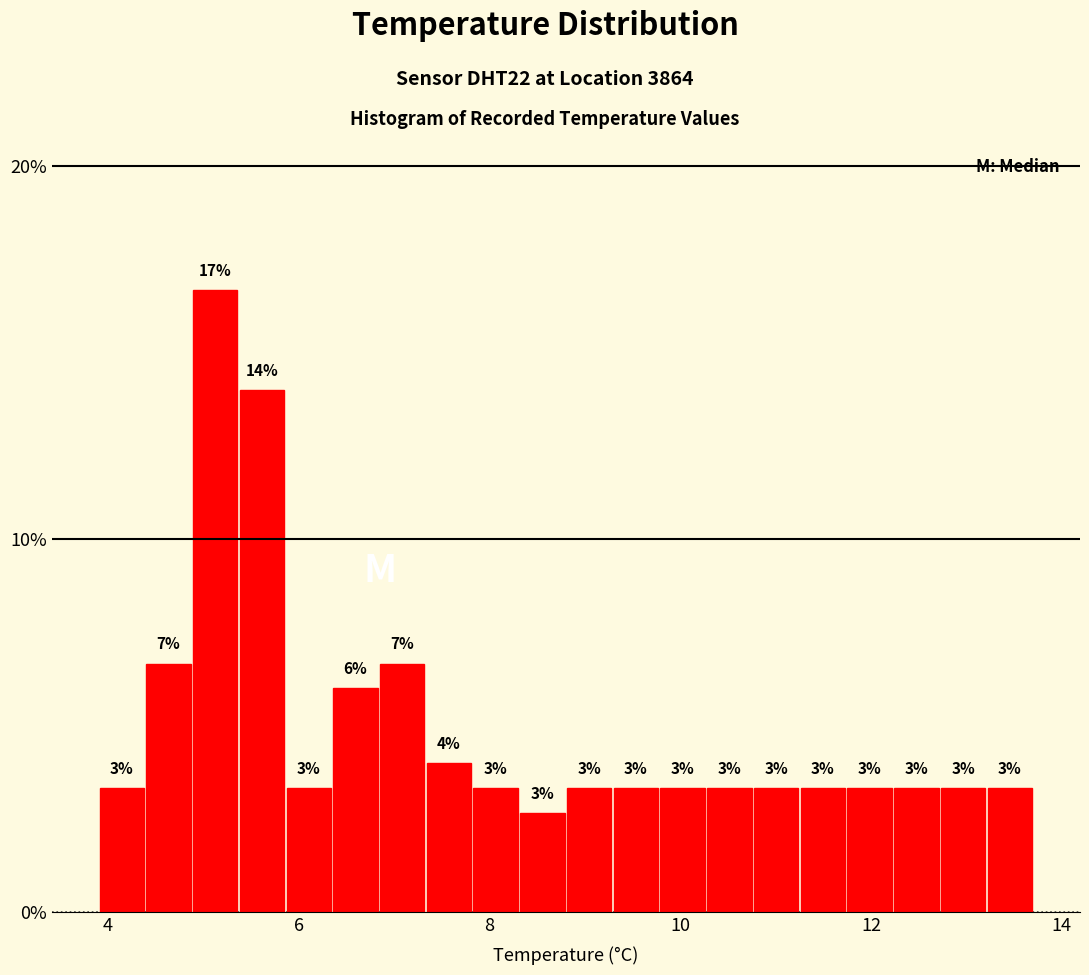

Read against the x-axis, roughly where is the centre of the tallest bar?

5.2